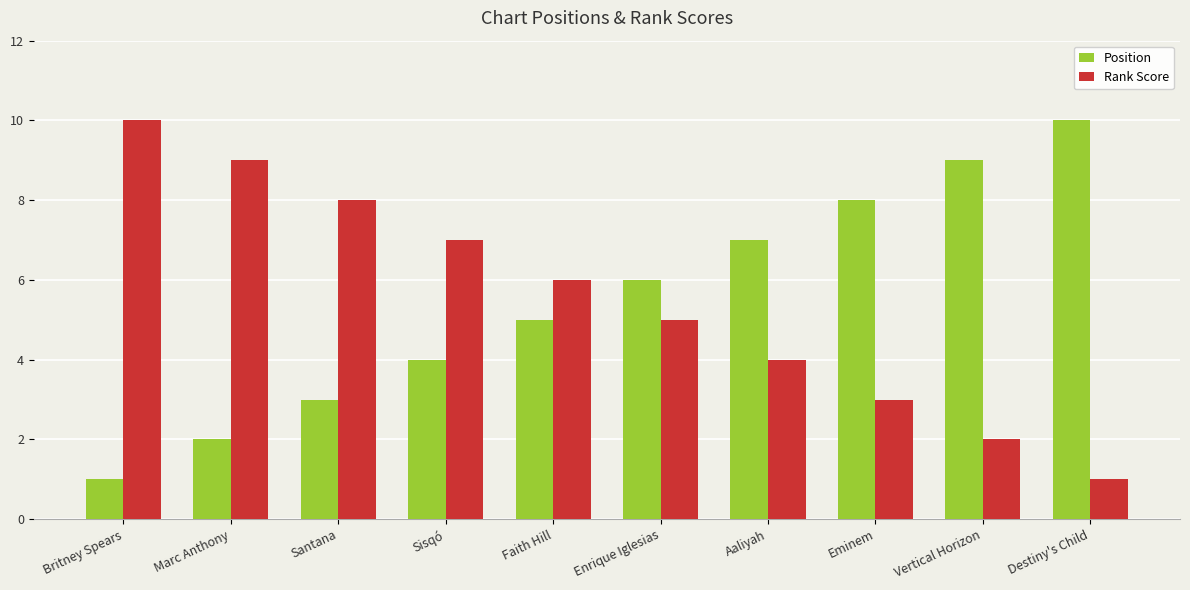

What is the spread (max minus min) of values at Destiny's Child?

9